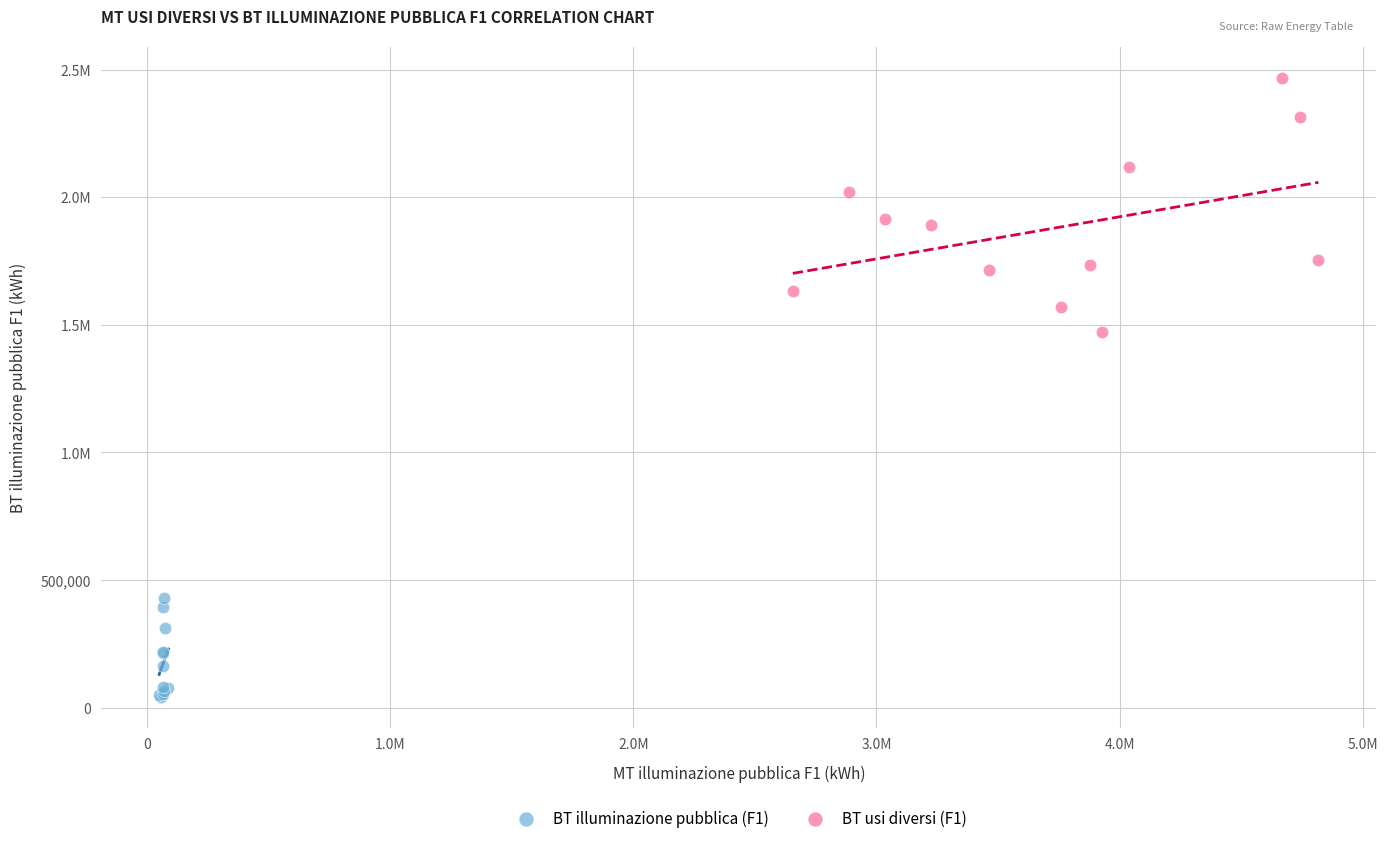

What are all the series names shown in the legend?

BT illuminazione pubblica (F1), BT usi diversi (F1)